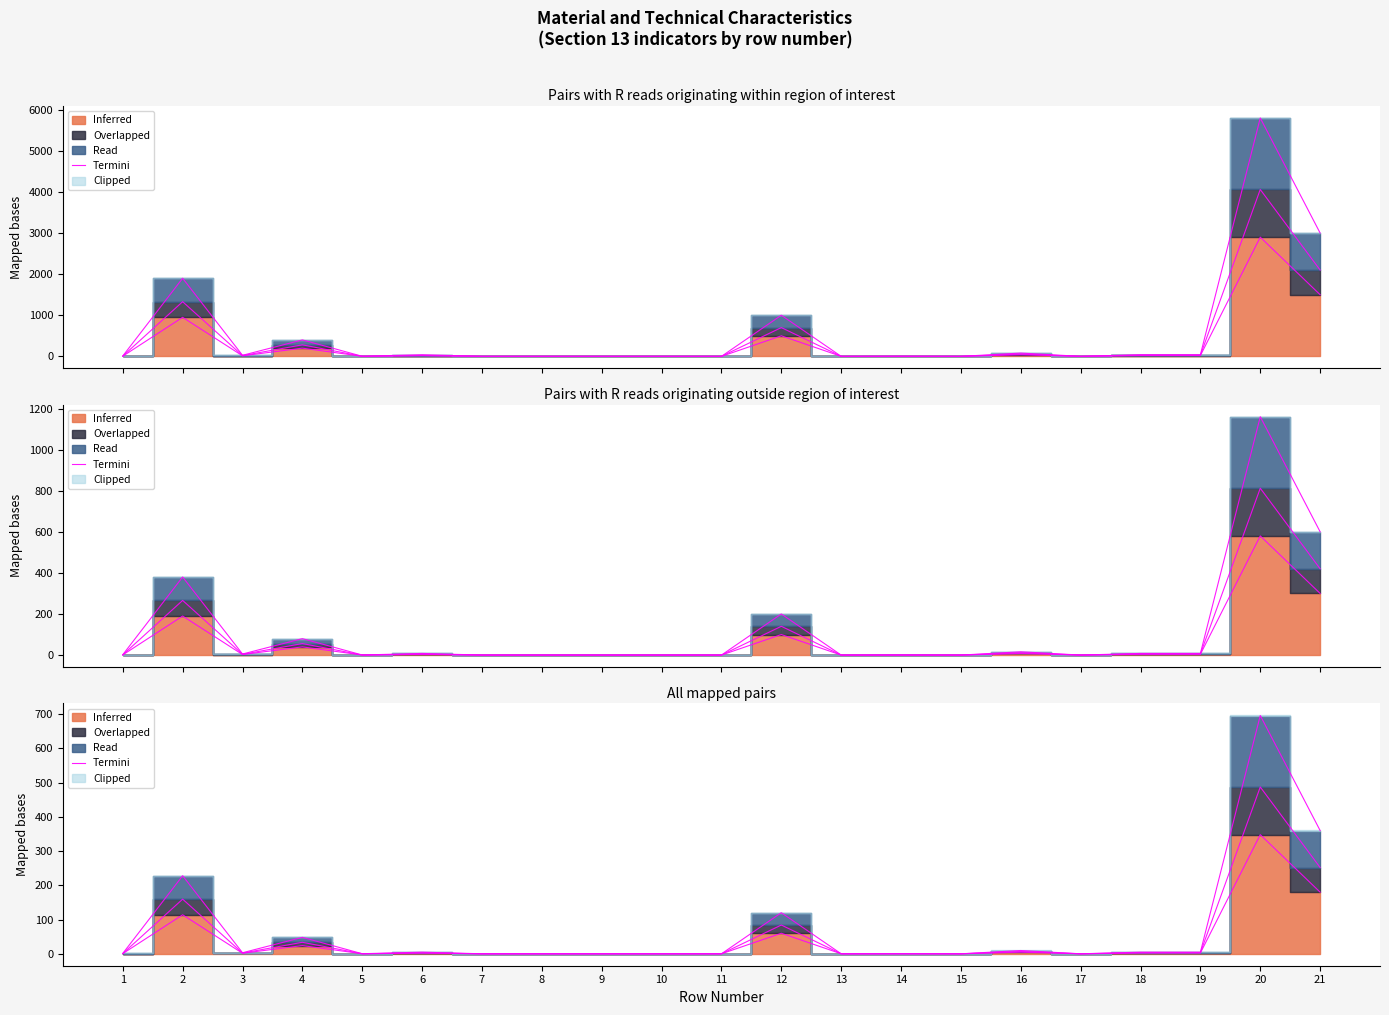

How many points are higher than both their immediate neighbors (excluding endpoints)?

7